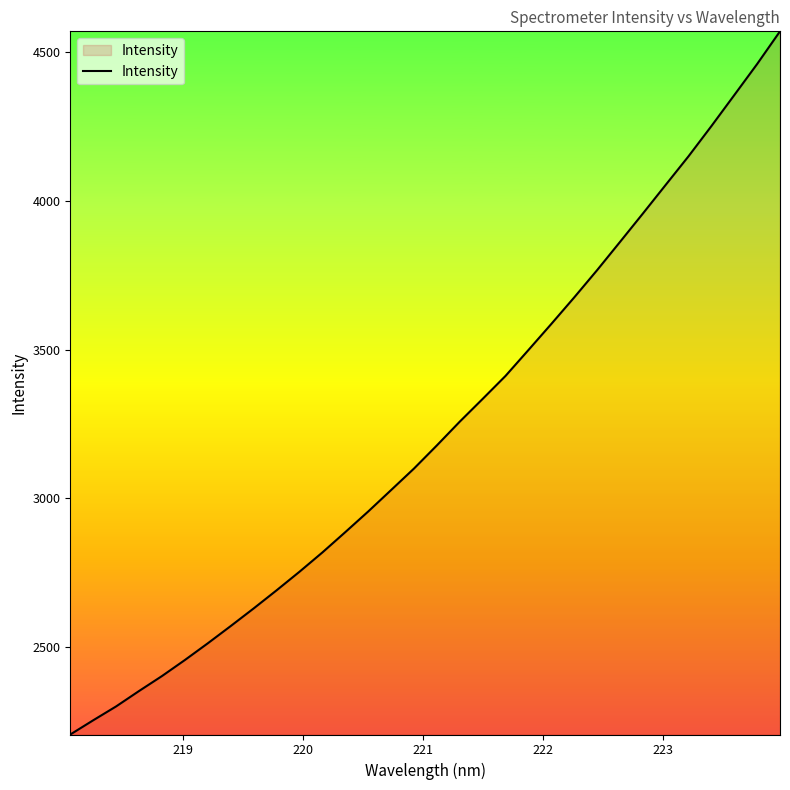

What is the difference between the maximum and minimum values?

2363.1